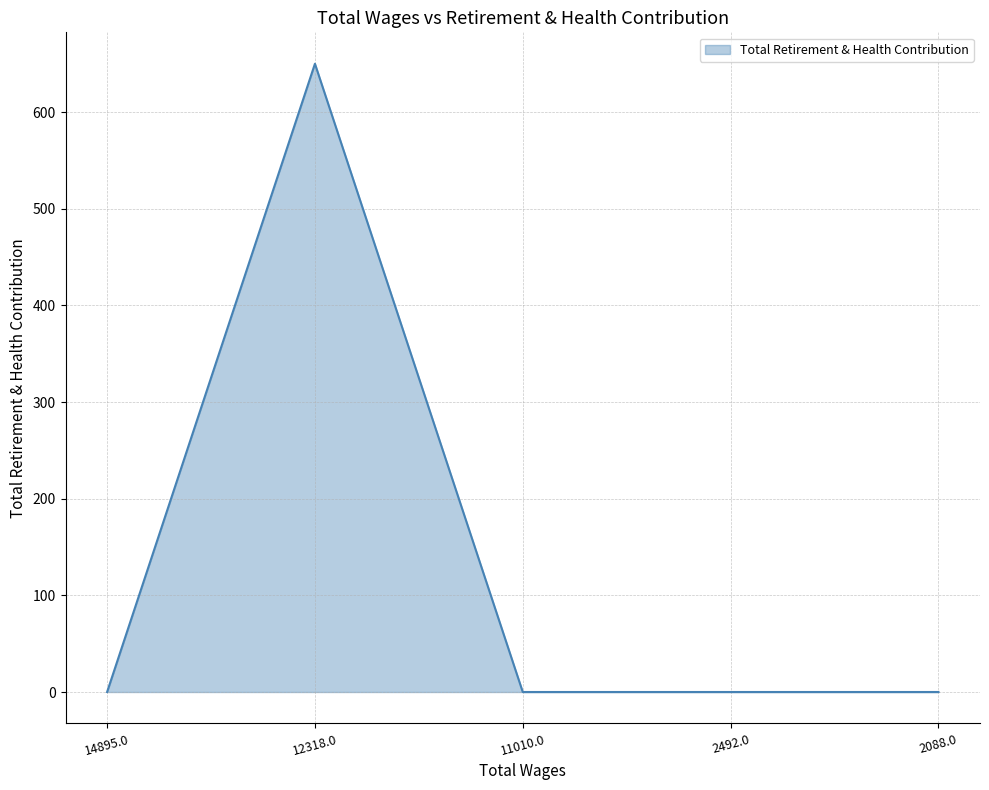

What is the difference between the maximum and minimum values?

650